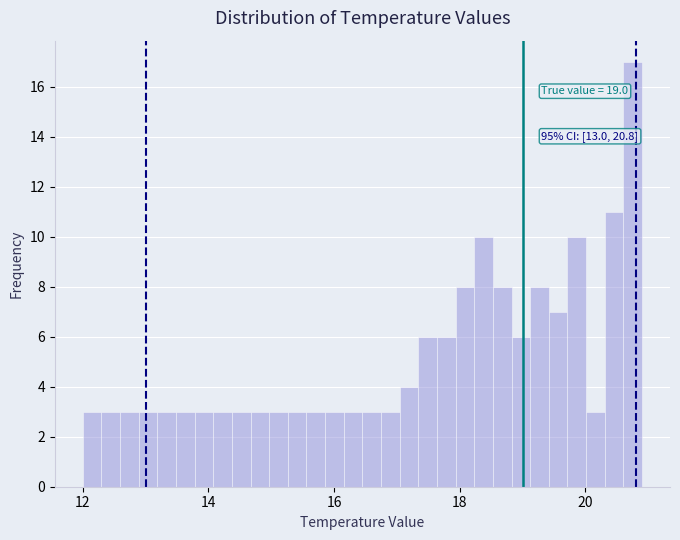

Around what value on the x-axis is the tallest bar? Give the approximate position of its centre, as read against the axis.

20.8